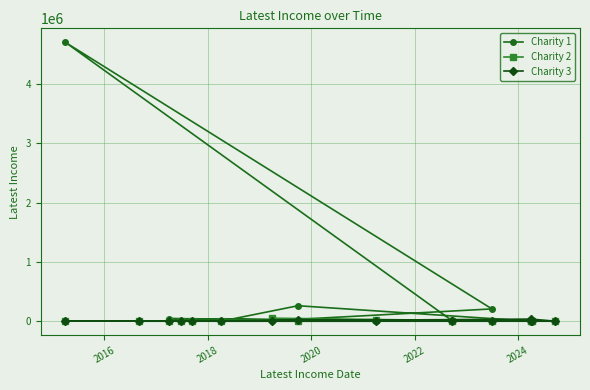

Is this an area chart (filled region under the line)?

No